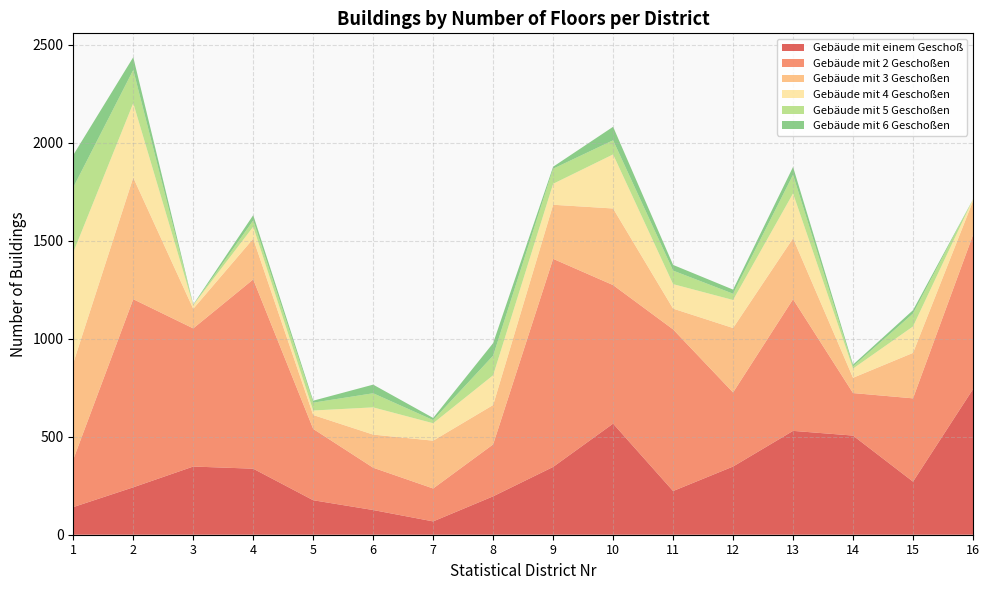

Reading left to right, list all the values displayed in this chart.

Gebäude mit einem Geschoß: 1=141	2=242	3=348	4=337	5=176	6=126	7=68	8=196	9=346	10=567	11=223	12=348	13=530	14=506	15=271	16=743
Gebäude mit 2 Geschoßen: 1=243	2=960	3=705	4=966	5=364	6=216	7=168	8=265	9=1062	10=707	11=825	12=378	13=672	14=217	15=425	16=787
Gebäude mit 3 Geschoßen: 1=492	2=621	3=100	4=208	5=71	6=169	7=244	8=201	9=276	10=391	11=106	12=329	13=311	14=78	15=232	16=173
Gebäude mit 4 Geschoßen: 1=565	2=380	3=19	4=61	5=23	6=139	7=89	8=152	9=107	10=276	11=125	12=143	13=229	14=47	15=135	16=9
Gebäude mit 5 Geschoßen: 1=332	2=169	3=1	4=32	5=40	6=72	7=16	8=100	9=77	10=72	11=69	12=32	13=95	14=11	15=66	16=0
Gebäude mit 6 Geschoßen: 1=165	2=65	3=2	4=27	5=10	6=44	7=11	8=64	9=10	10=69	11=29	12=21	13=40	14=9	15=17	16=0